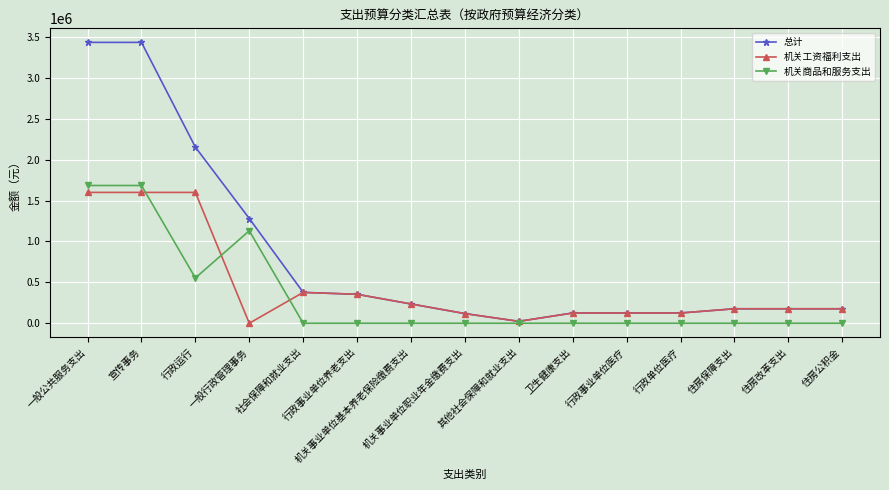

True or false: 机关工资福利支出 has more than 0 interior local peaks.

True